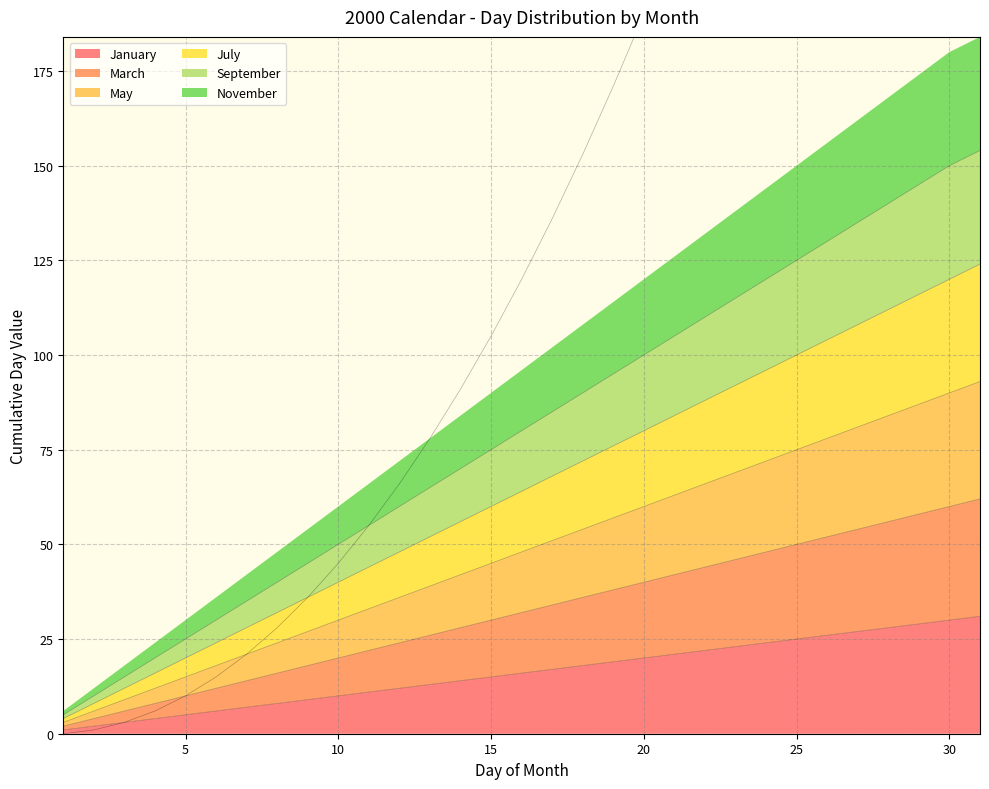

What is the sum of the September values at 15 and 7?

110